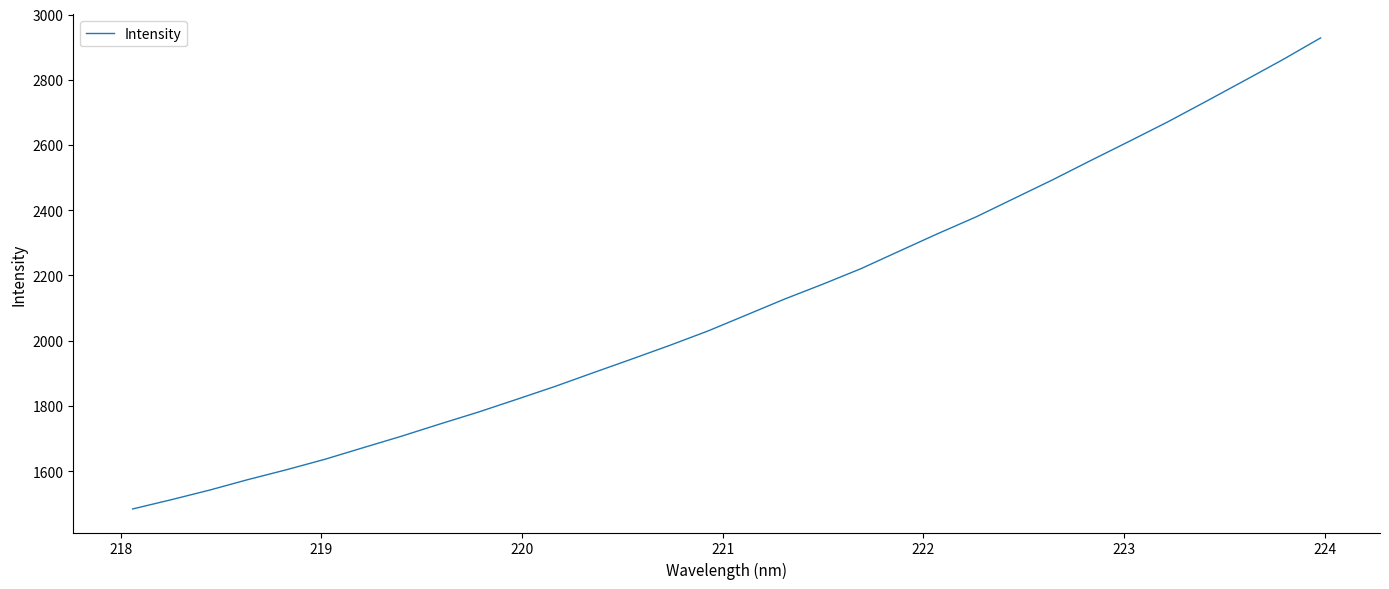

What is the maximum value shown in the chart?

2928.3